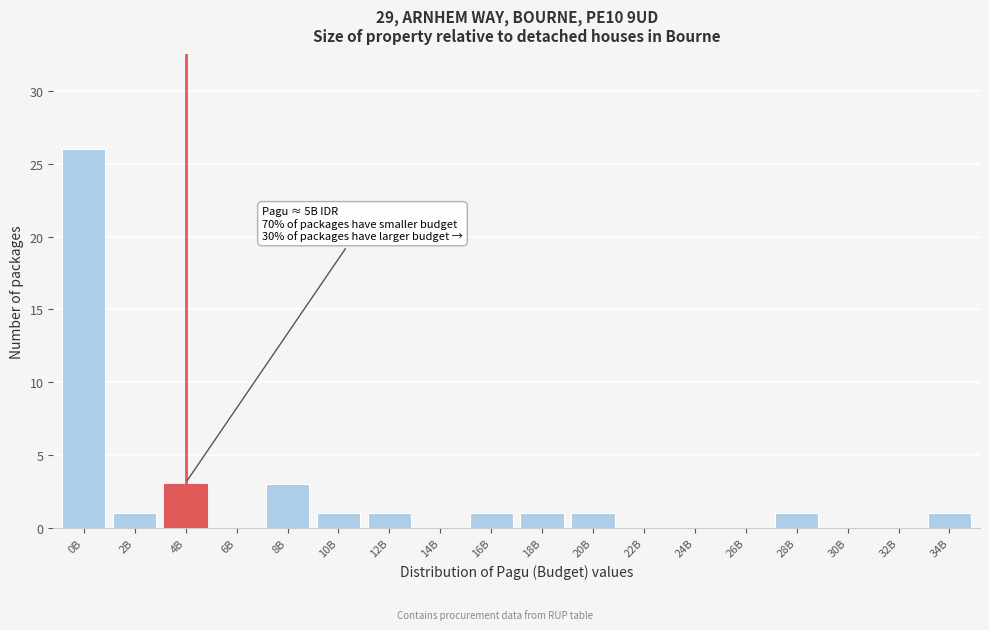

Reading left to right, transcribe all the data shown in this chart.

0B=26	2B=1	4B=3	6B=0	8B=3	10B=1	12B=1	14B=0	16B=1	18B=1	20B=1	22B=0	24B=0	26B=0	28B=1	30B=0	32B=0	34B=1